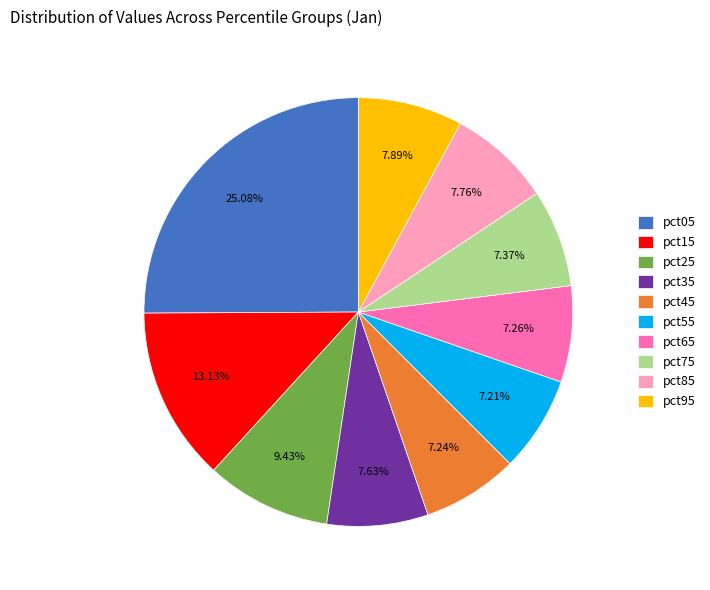

Does pct15 represent more than half of the total?

No